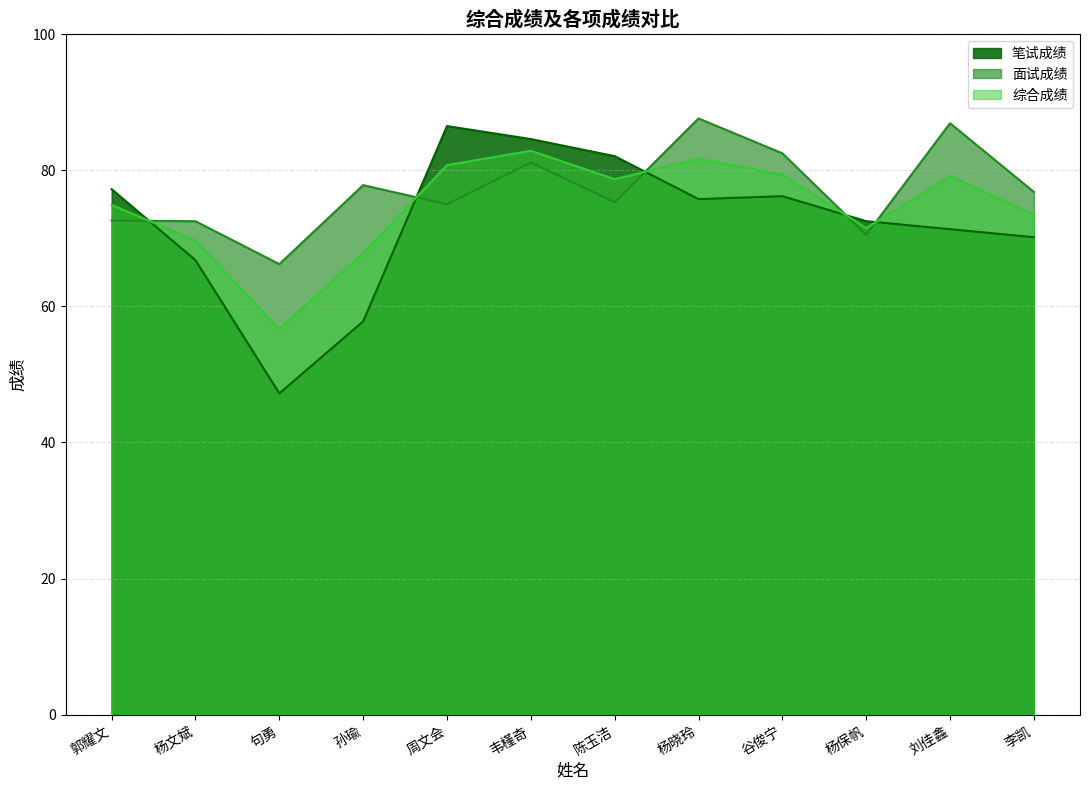

How many interior local peaks does the 面试成绩 series have?

4